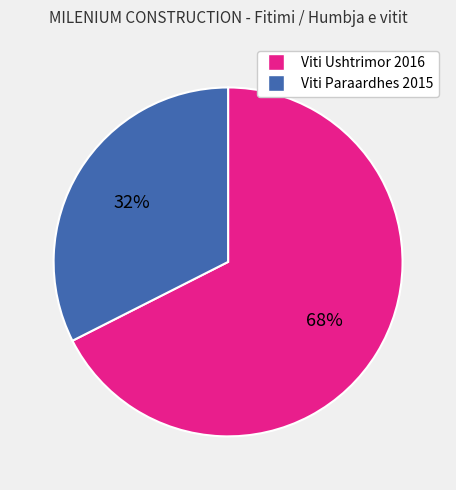

True or false: Viti Ushtrimor 2016 accounts for 53% of the total.

False